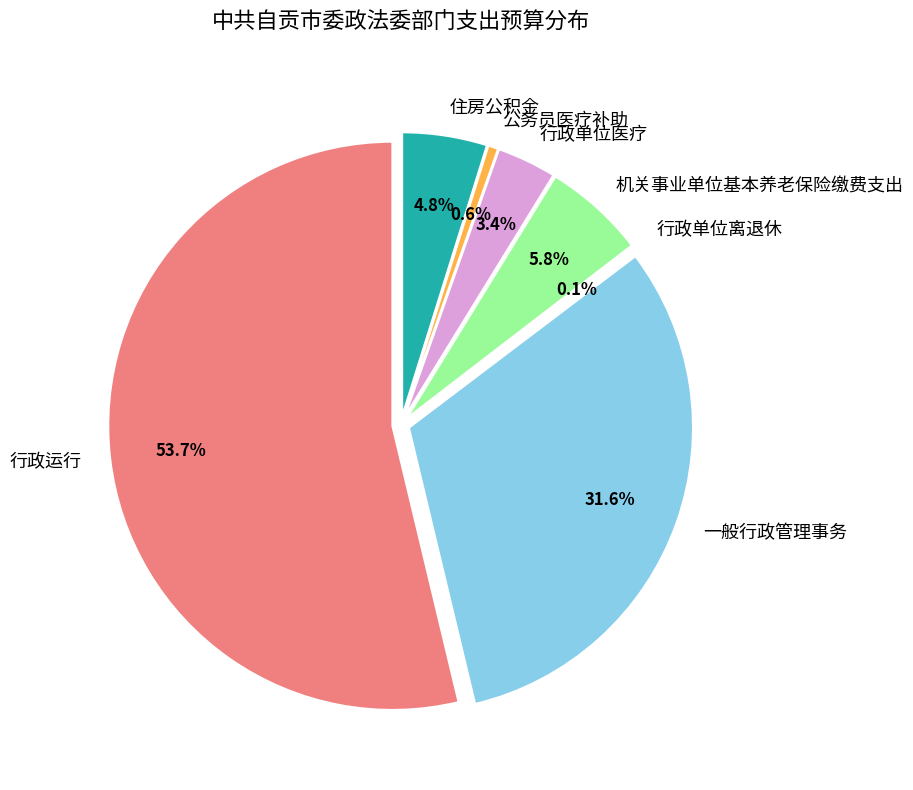

What percentage do 行政运行 and 住房公积金 together represent?

58.6%